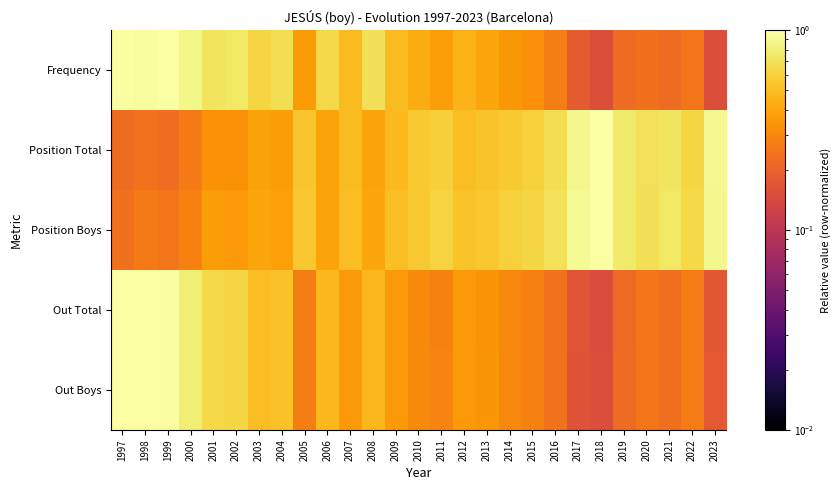

What is the total value across all series at 2012?

2.2